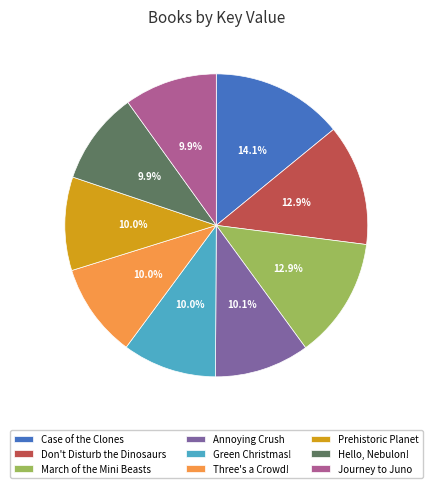

What is the total percentage of Case of the Clones and Journey to Juno?

24.0%